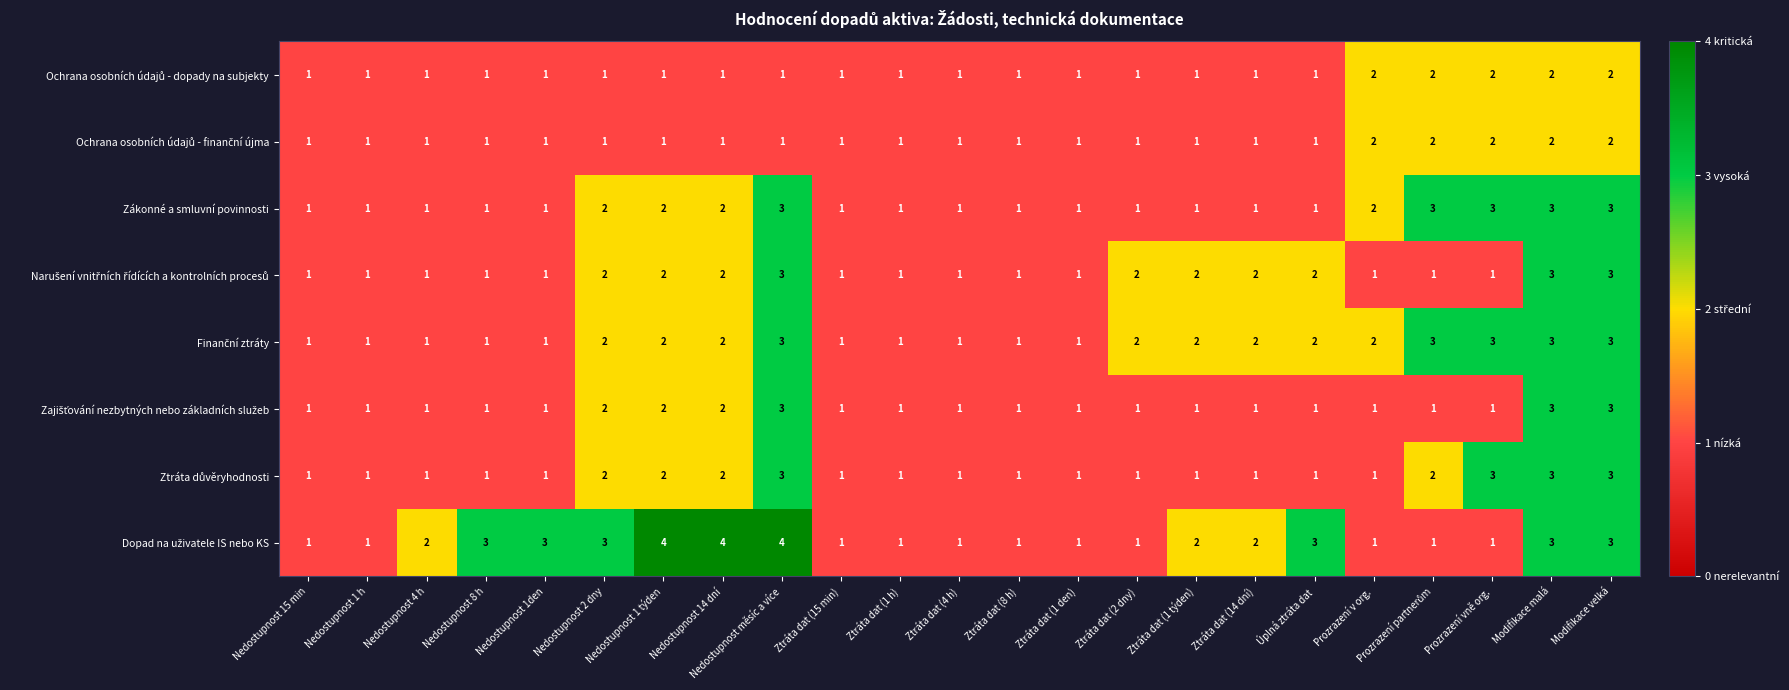

What is the total value across all series at Prozrazení vně org.?

16